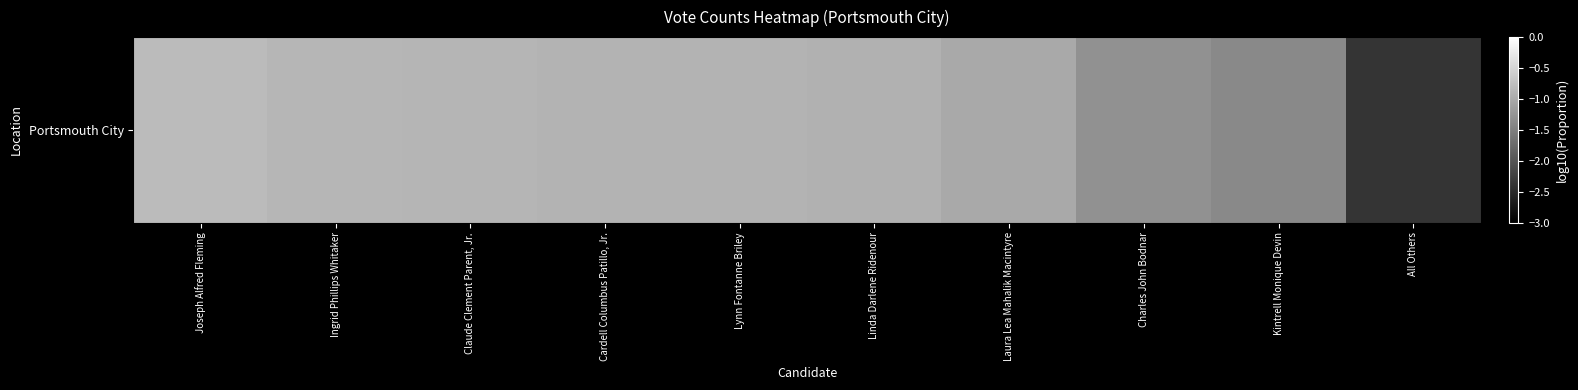

List the labels in order of value, largest first.

Joseph Alfred Fleming, Ingrid Phillips Whitaker, Claude Clement Parent, Jr., Cardell Columbus Patillo, Jr., Lynn Fontanne Briley, Linda Darlene Ridenour, Laura Lea Mahalik Macintyre, Charles John Bodnar, Kintrell Monique Devin, All Others